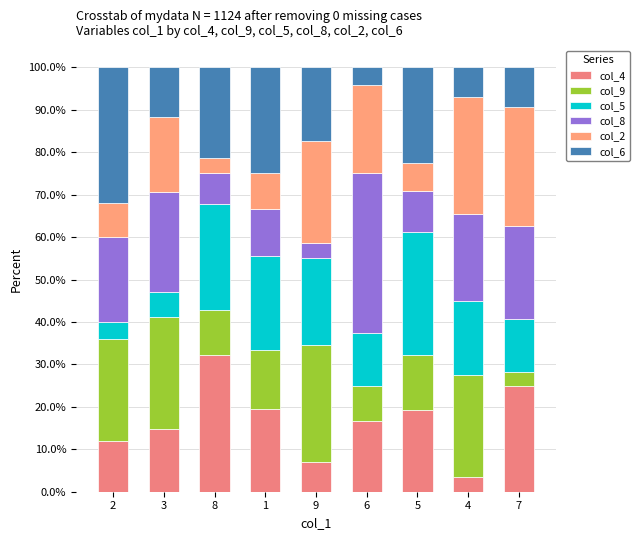

At which label is col_9 closest to 15?

1